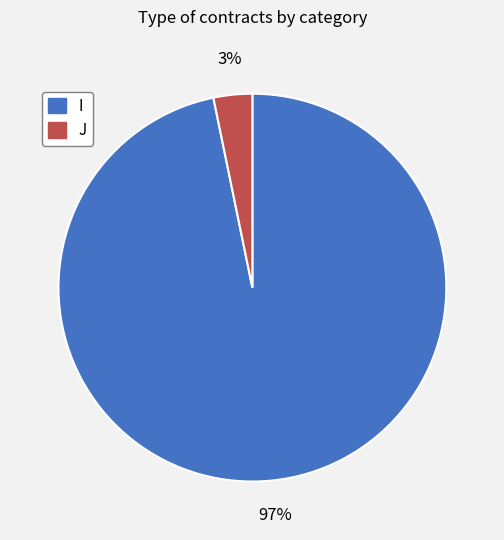

Which has a higher value, J or I?

I